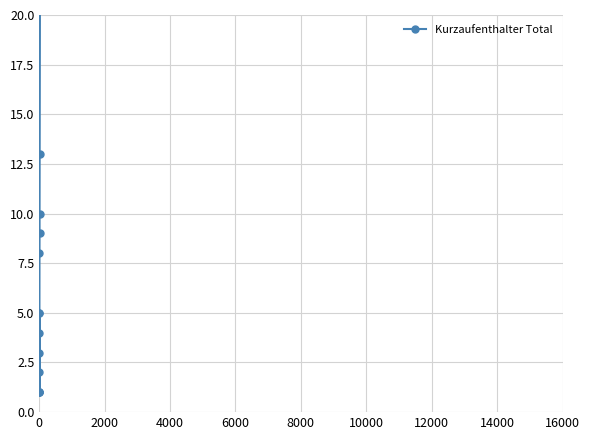

What is the value of the 13th point from the left?

13